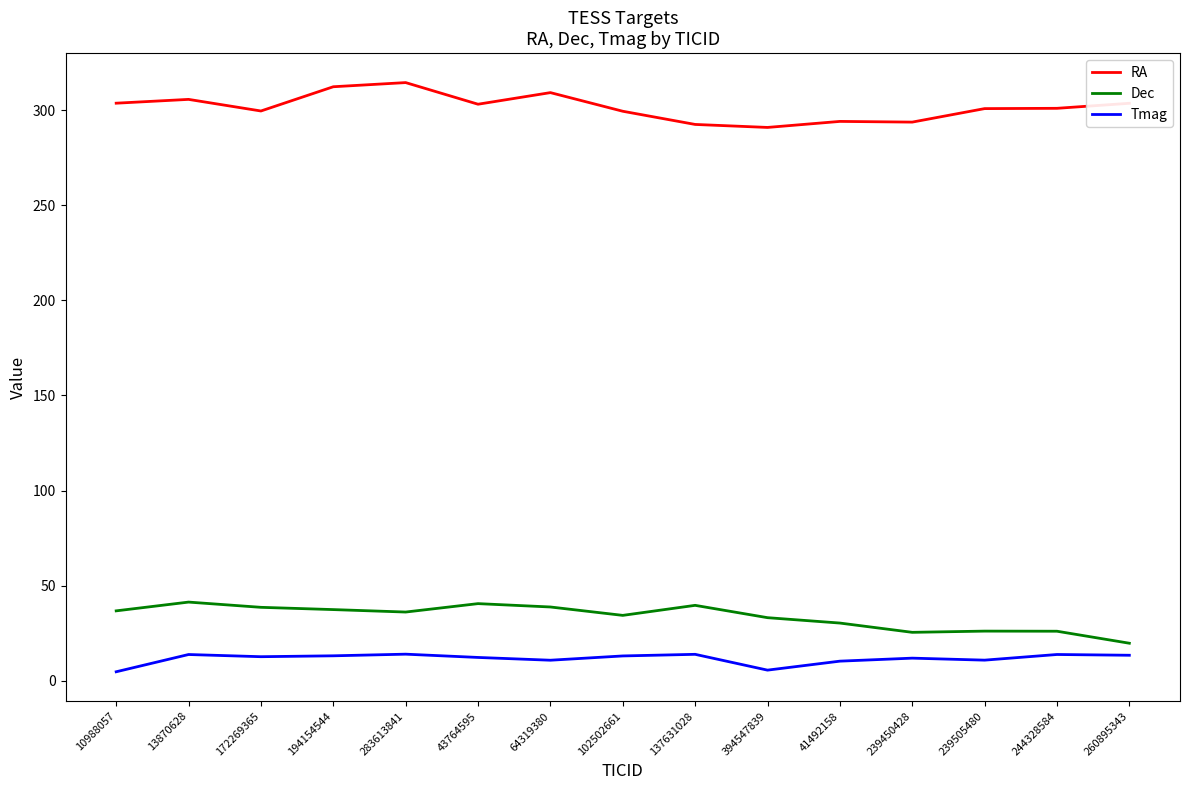

What position from the right is 283613841?

11